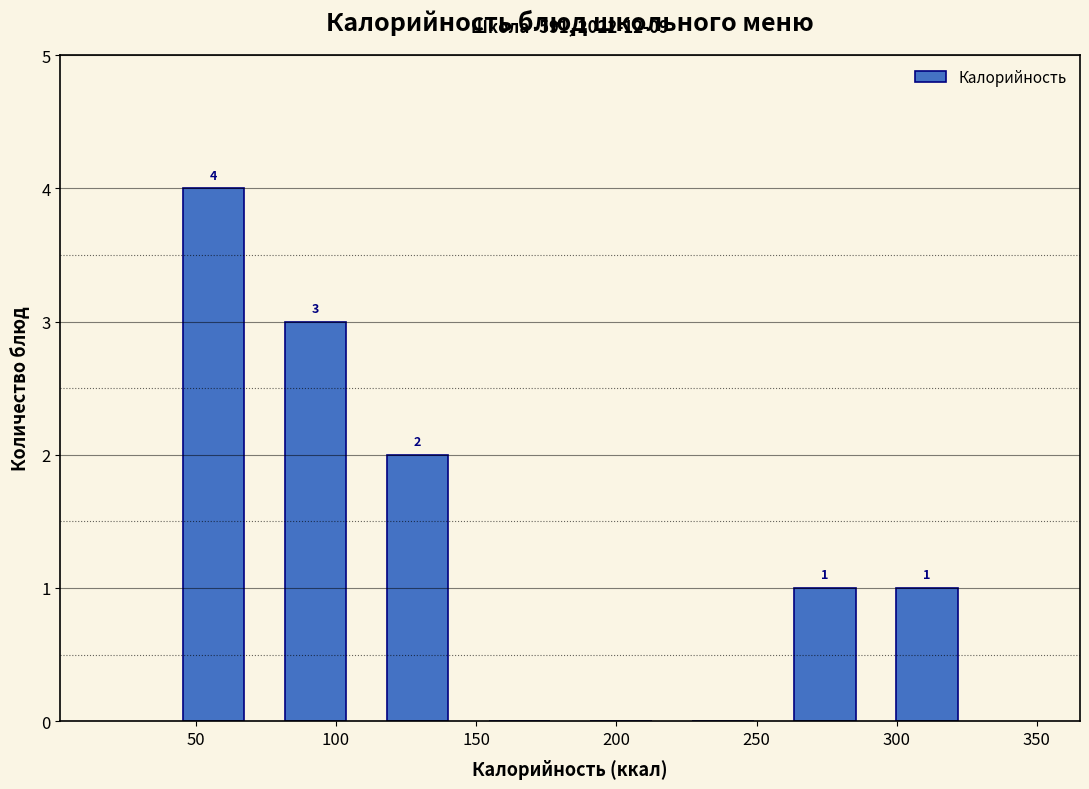

Over which range of the x-axis is the bar tallest?

40 to 75